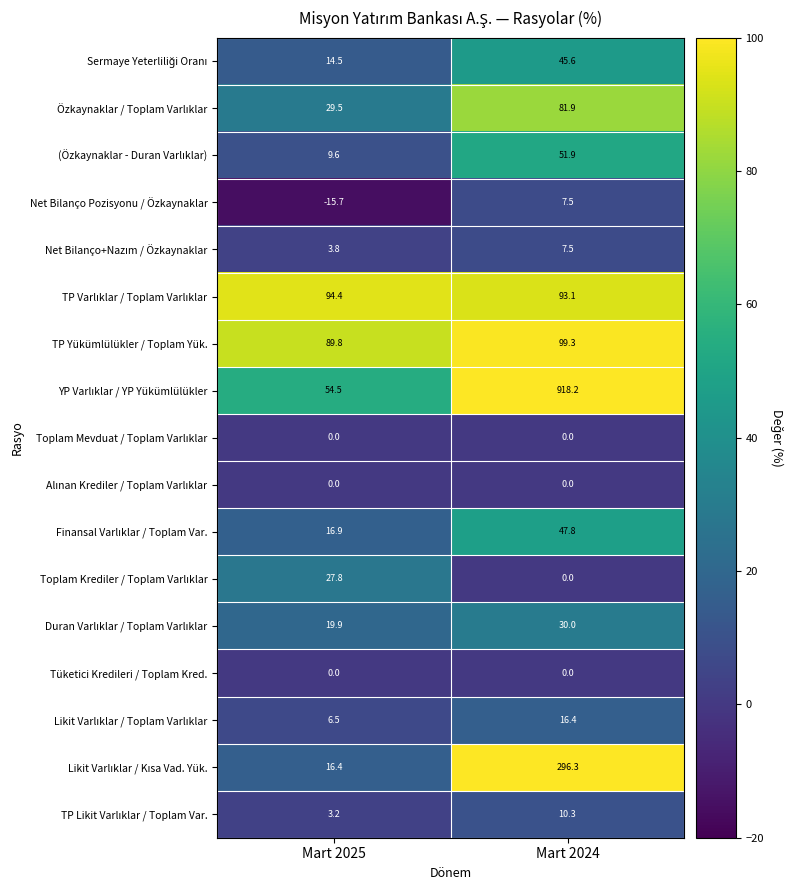

What is the difference between the highest and lowest values at Mart 2025?

110.1